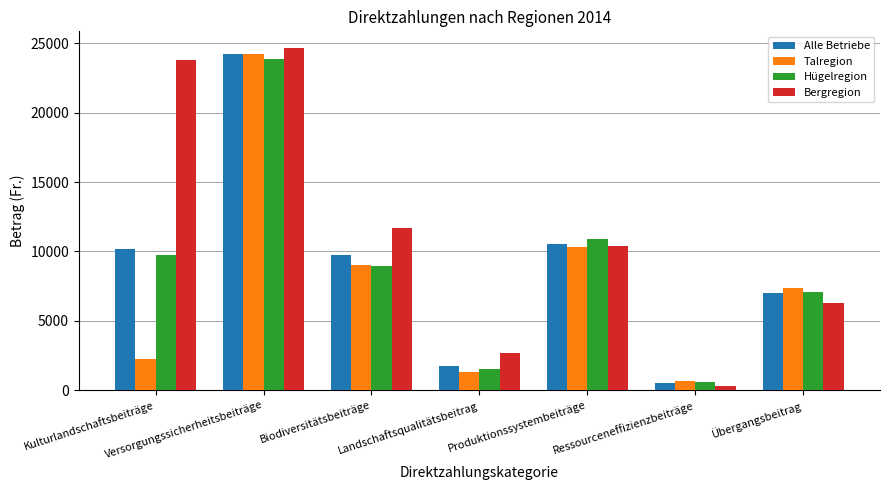

How many values in the Hügelregion series are below 8954?

3